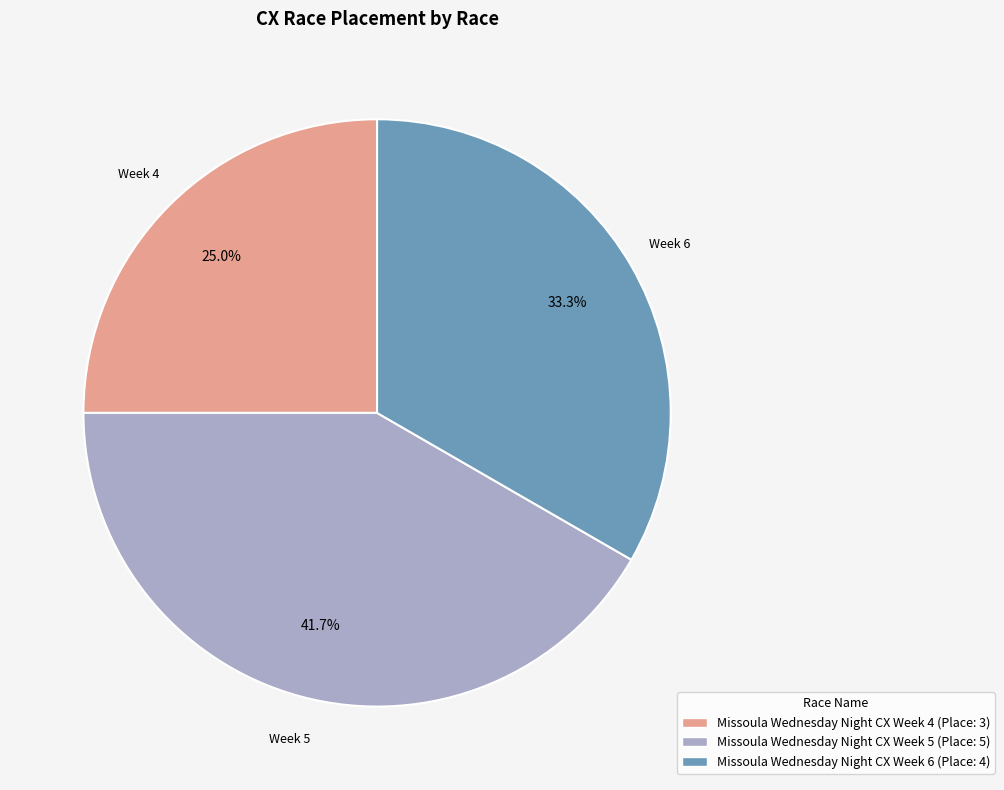

To the nearest percent, what is the average slice percentage?

33%